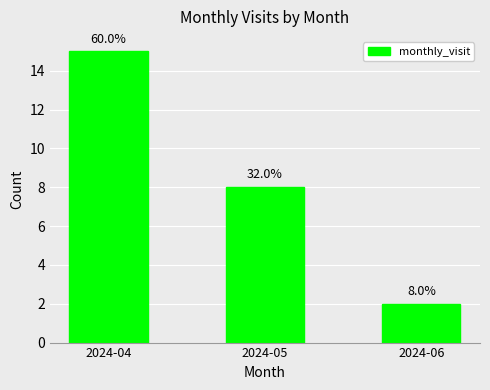

List the labels in order of value, smallest first.

2024-06, 2024-05, 2024-04